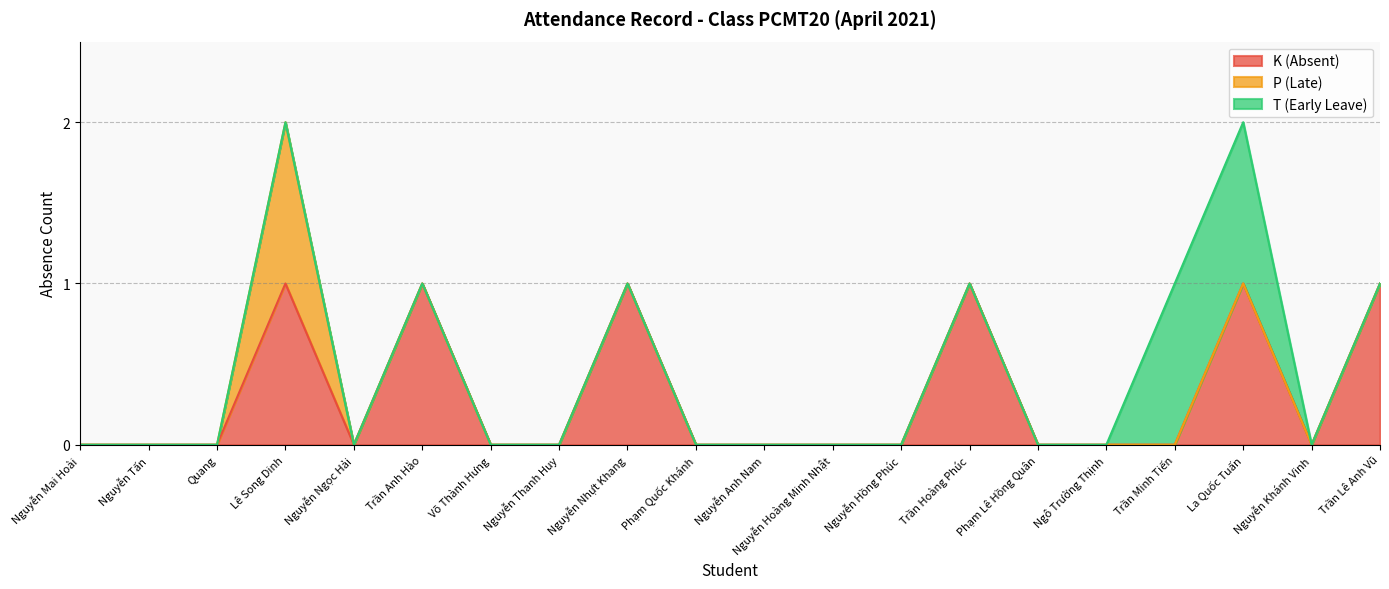

True or false: T (Early Leave) and P (Late) intersect in this chart.

False